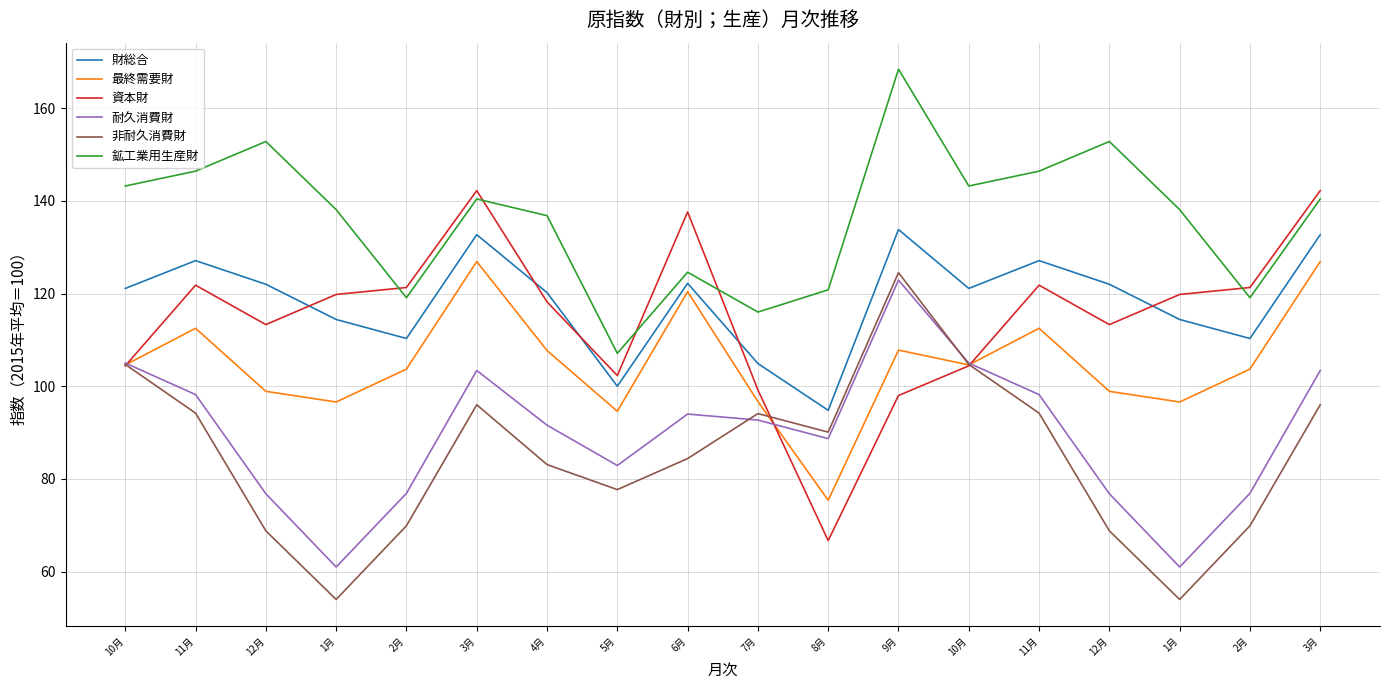

List the labels in order of 鉱工業用生産財 value, largest first.

9月, 12月, 12月, 11月, 11月, 10月, 10月, 3月, 3月, 1月, 1月, 4月, 6月, 8月, 2月, 2月, 7月, 5月